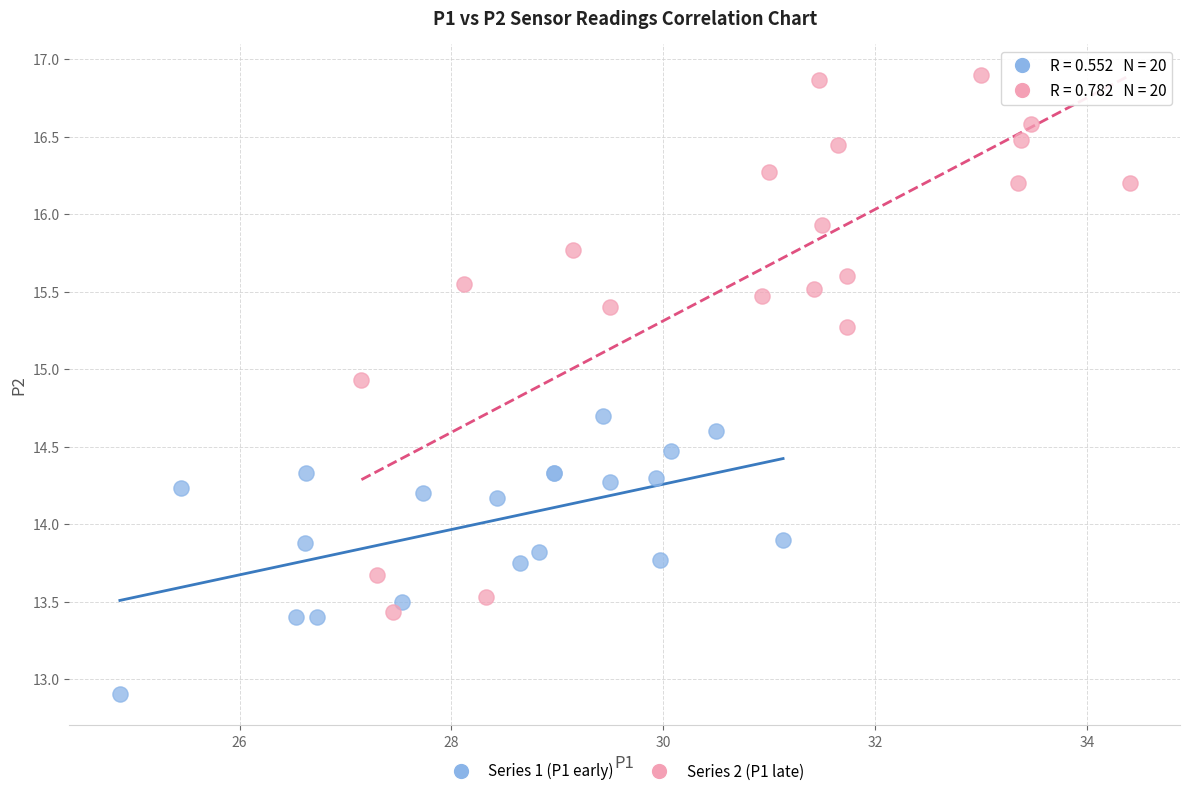

Which series has the widest spread of Y values?

Series 2 (P1 late)